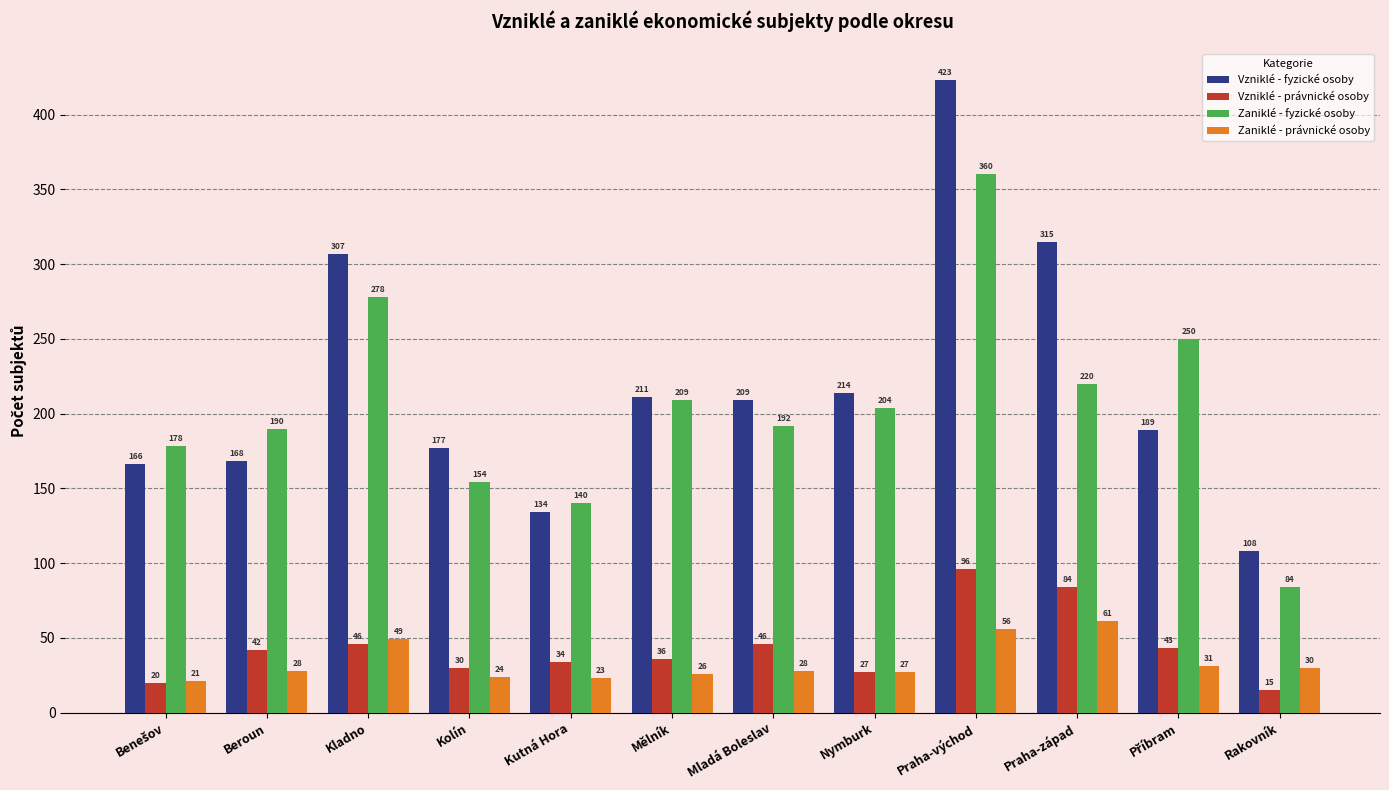

The value of Zaniklé - fyzické osoby at Kolín is 154. True or false?

True